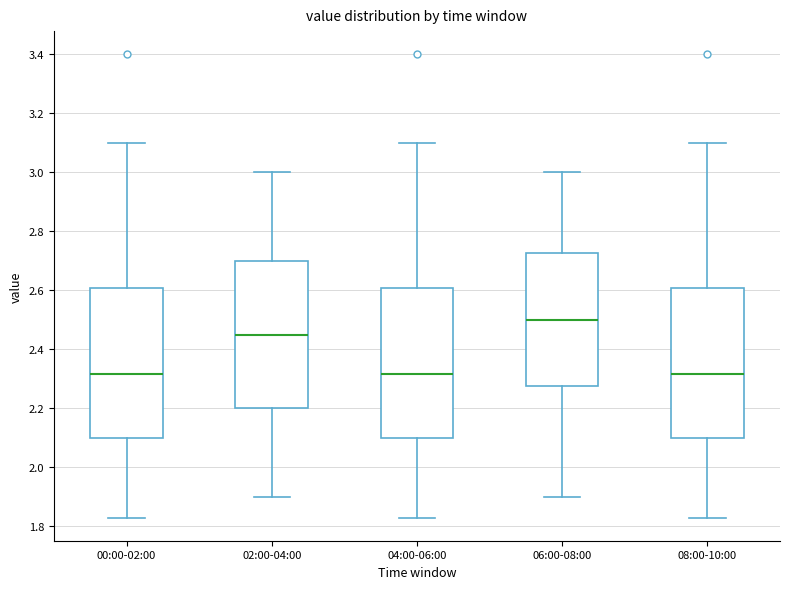

Reading left to right, read every box against the y-axis: the position of its median line, the range the box covers, and the ends of its whiskers. The values are not printed on the chart, so give them approximately, as read against the axis.

00:00-02:00: median 2.32, box 2.10 to 2.60, whiskers 1.84 to 3.10
02:00-04:00: median 2.46, box 2.20 to 2.70, whiskers 1.90 to 3.00
04:00-06:00: median 2.32, box 2.10 to 2.60, whiskers 1.84 to 3.10
06:00-08:00: median 2.50, box 2.28 to 2.72, whiskers 1.90 to 3.00
08:00-10:00: median 2.32, box 2.10 to 2.60, whiskers 1.84 to 3.10